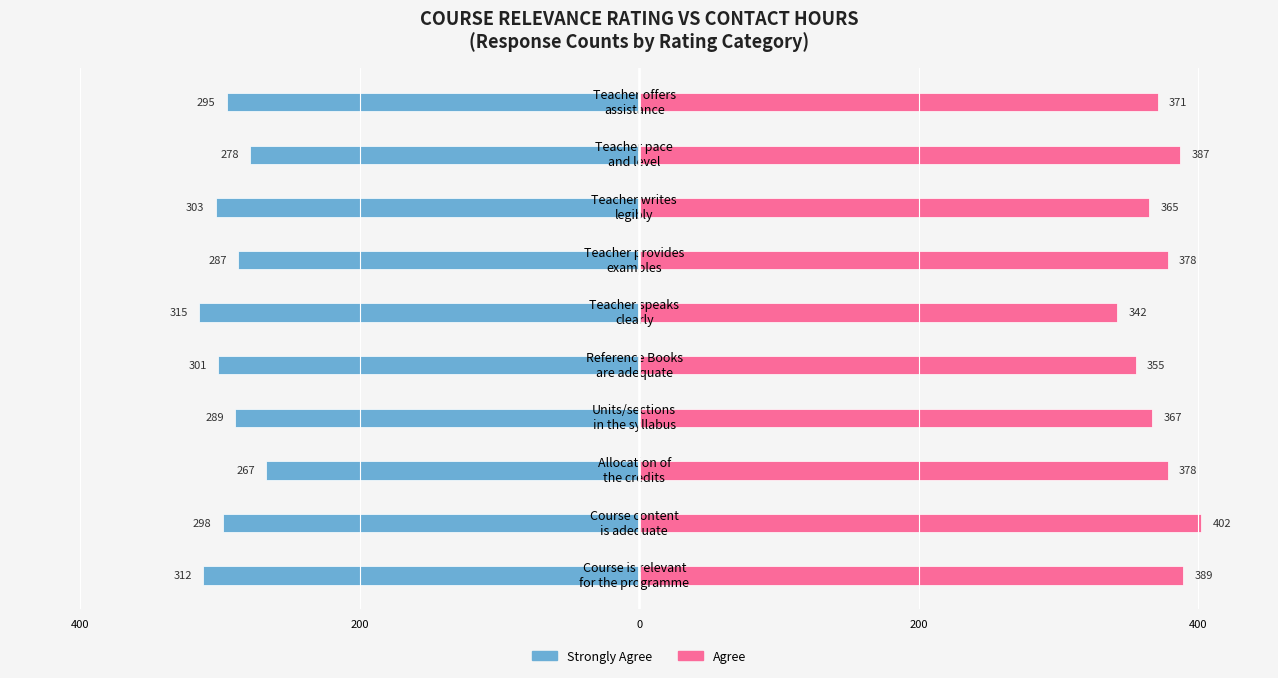

Count the number of data series in this chart.

2